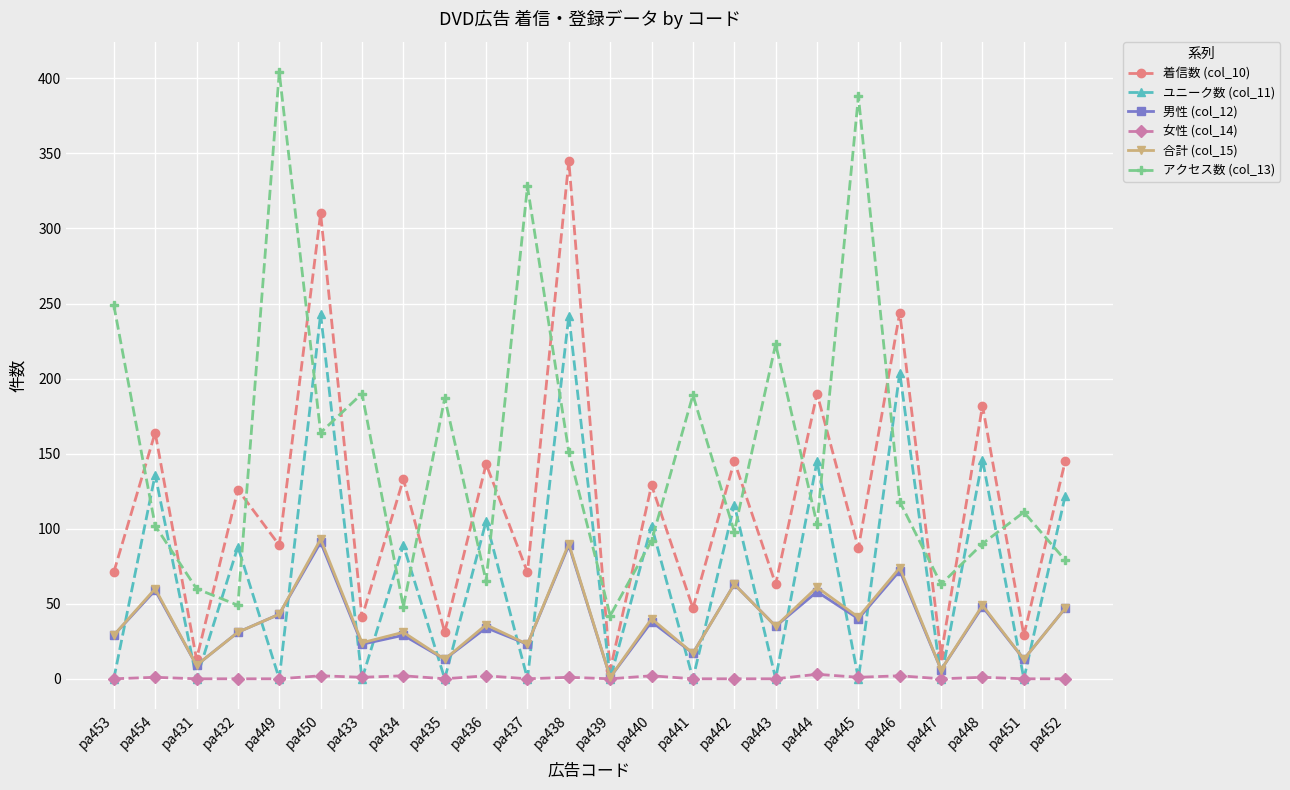

Where is the first local maximum for ユニーク数 (col_11)?

pa454